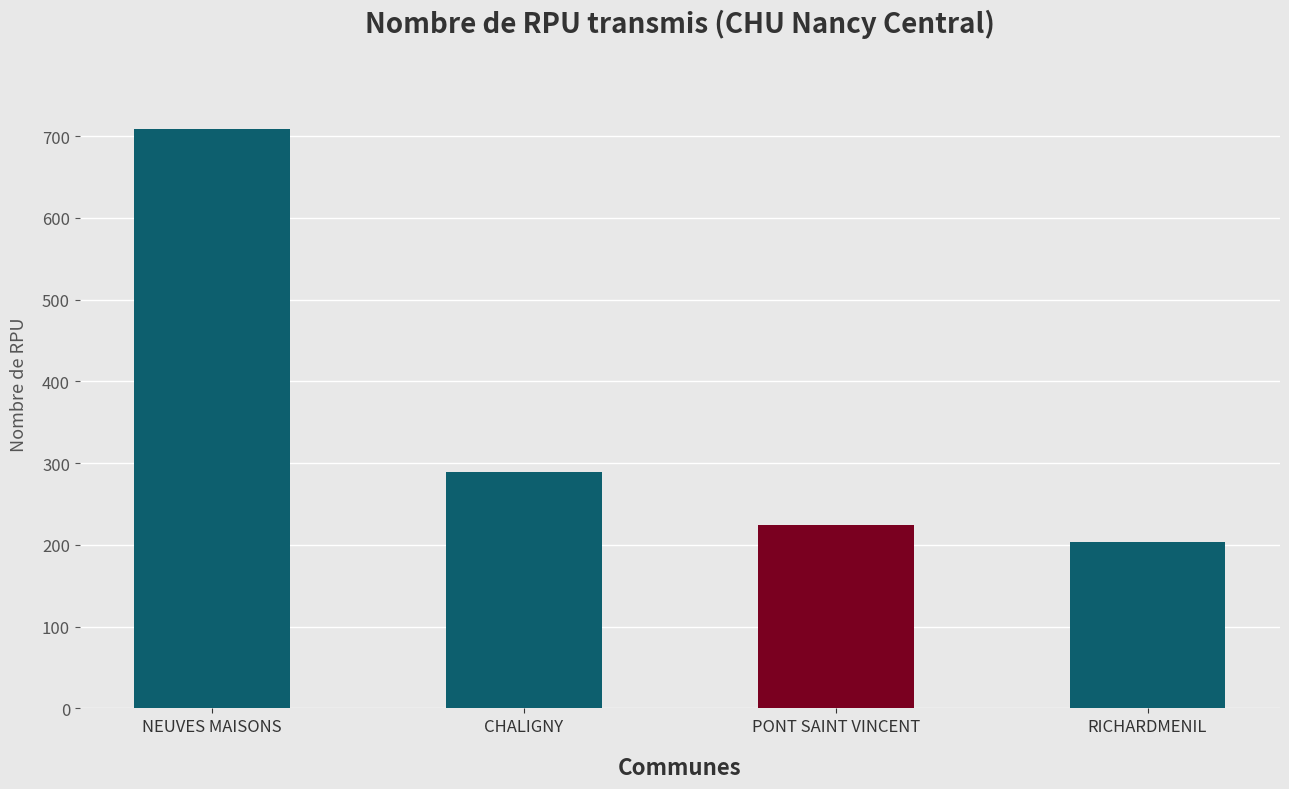

List the labels in order of value, largest first.

NEUVES MAISONS, CHALIGNY, PONT SAINT VINCENT, RICHARDMENIL